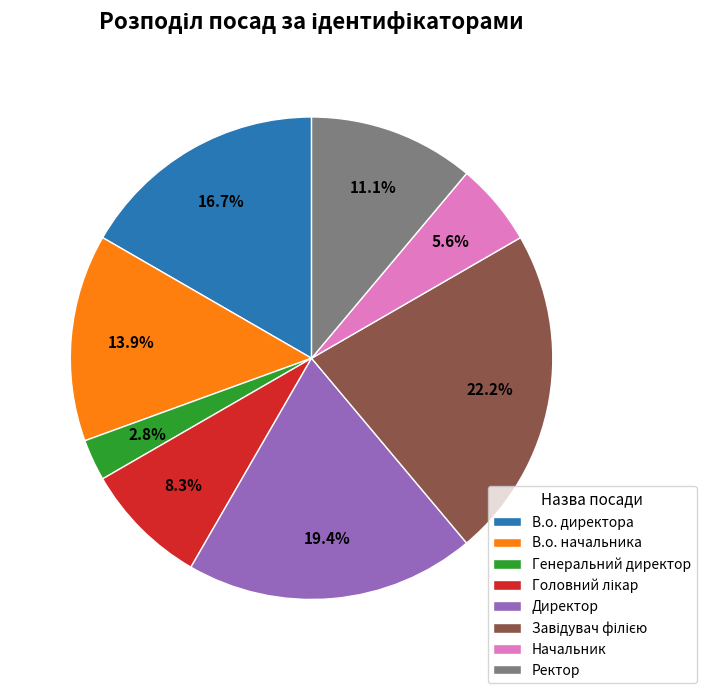

How many segments does this pie chart have?

8